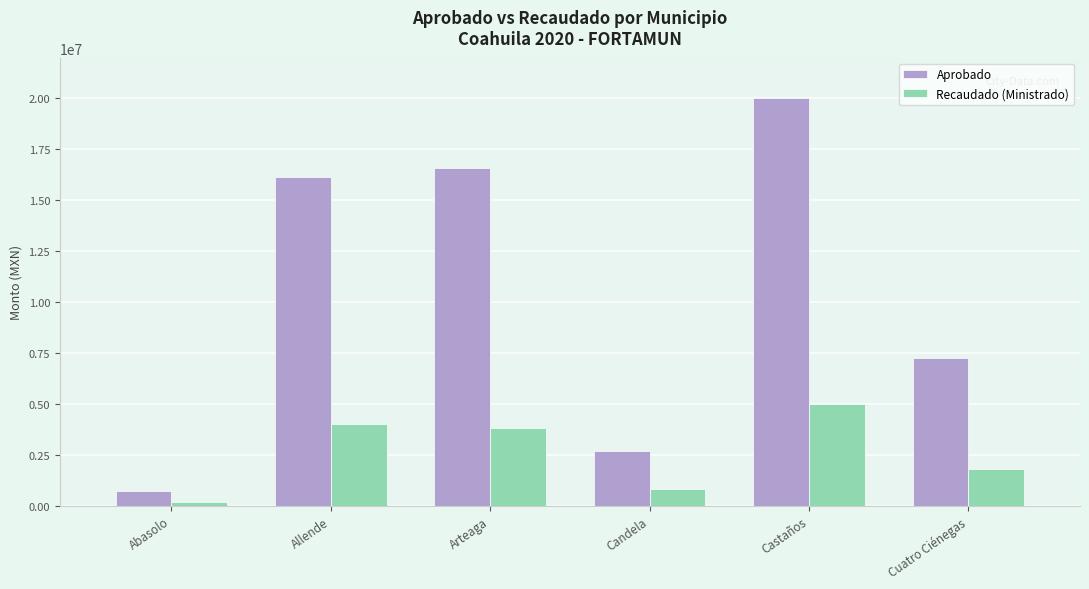

What is the smallest value displayed?

180886.3